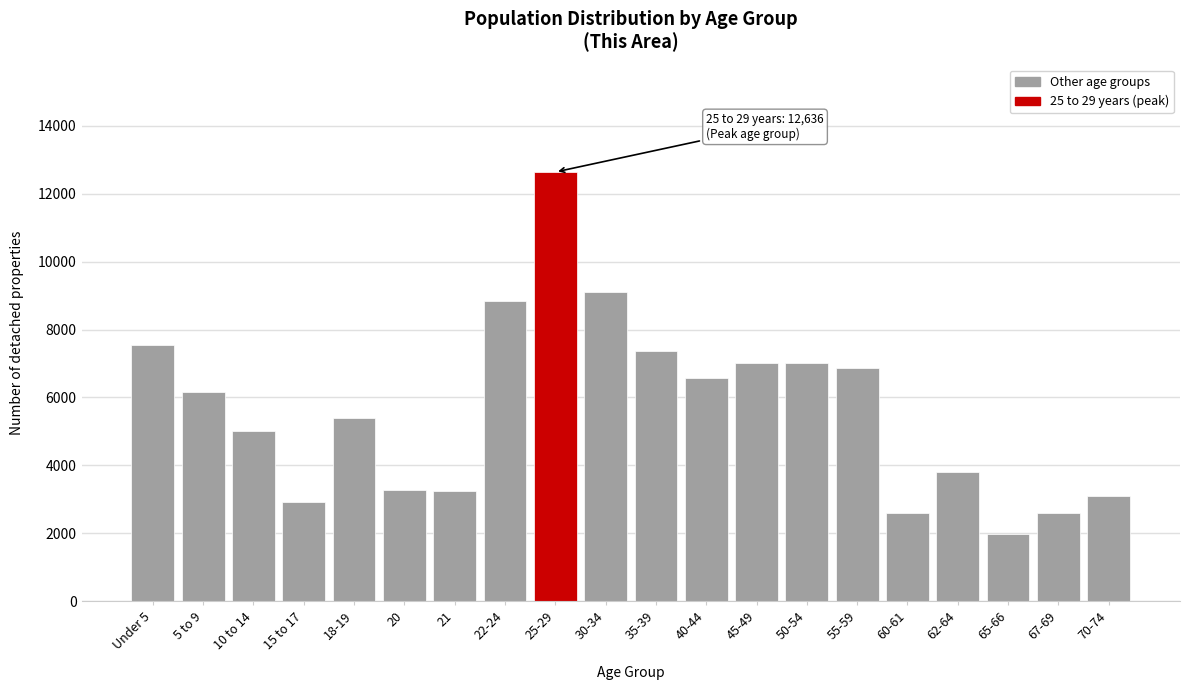

The value at 40-44 is 2171. True or false?

False